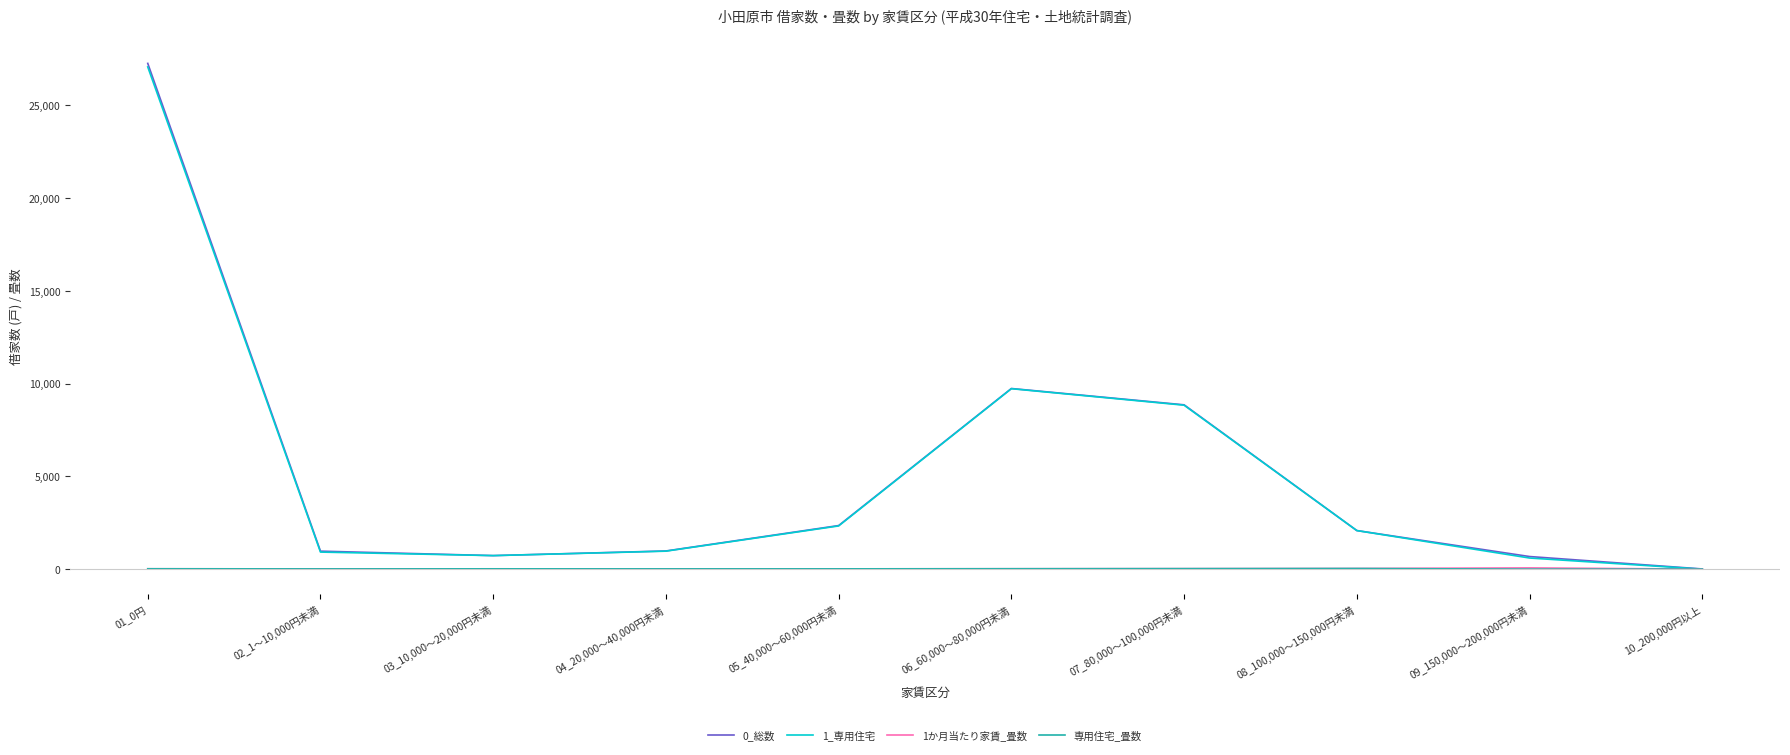

Count the number of categories in the chart.

10